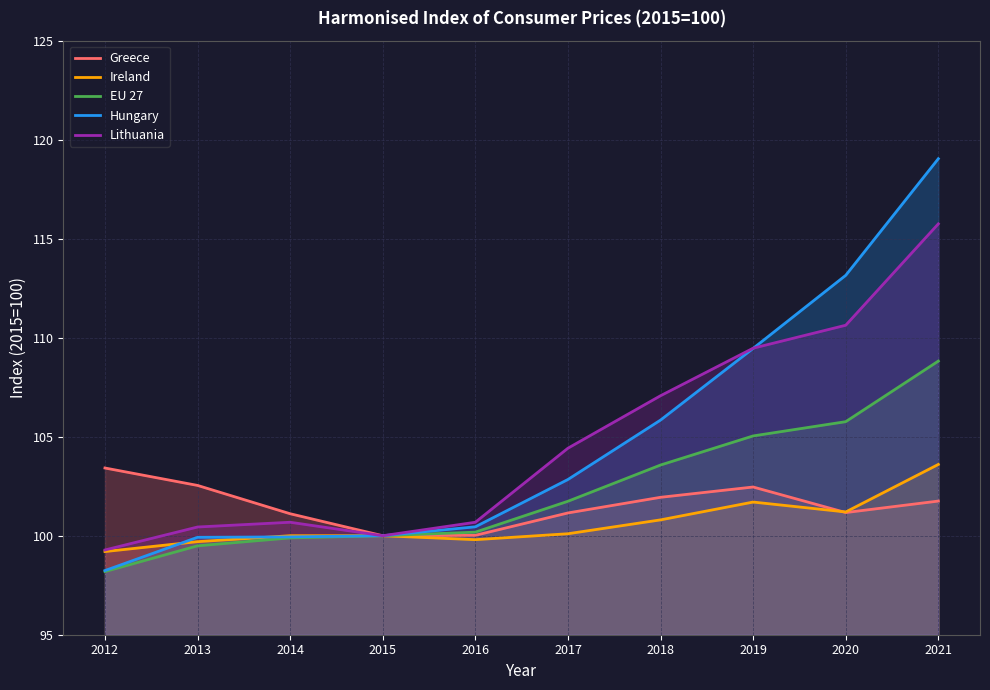

How many values in the Lithuania series are below 104?

5